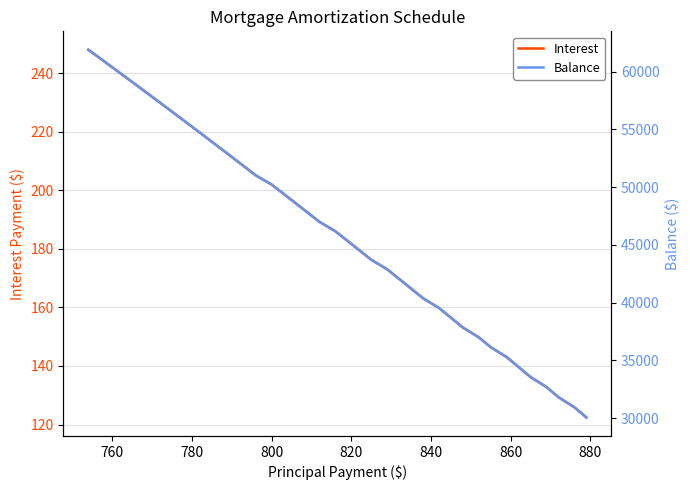

Is this an area chart (filled region under the line)?

No